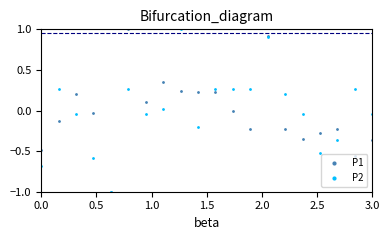

What is the smallest value displayed?

-1.0